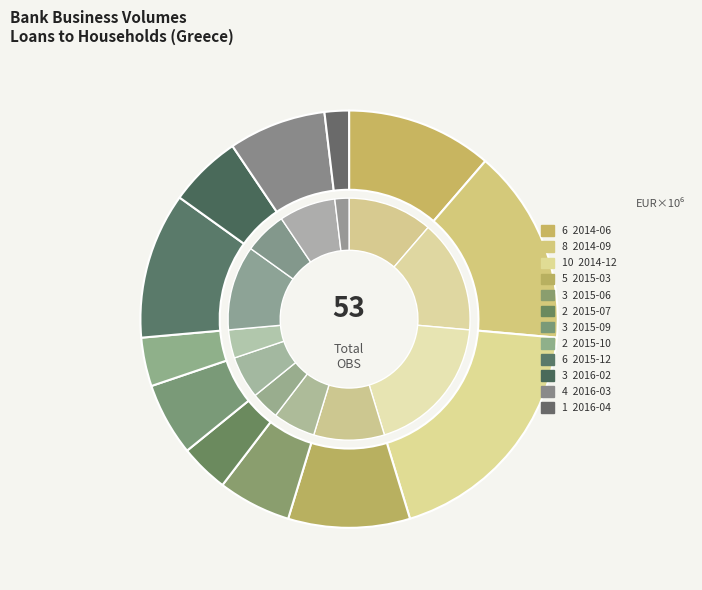

To the nearest percent, what portion does 2015-09 represent?

6%